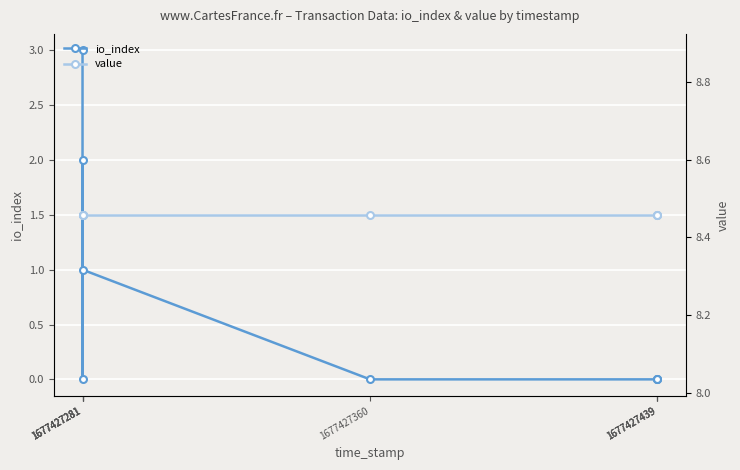

How many series are shown in this chart?

2